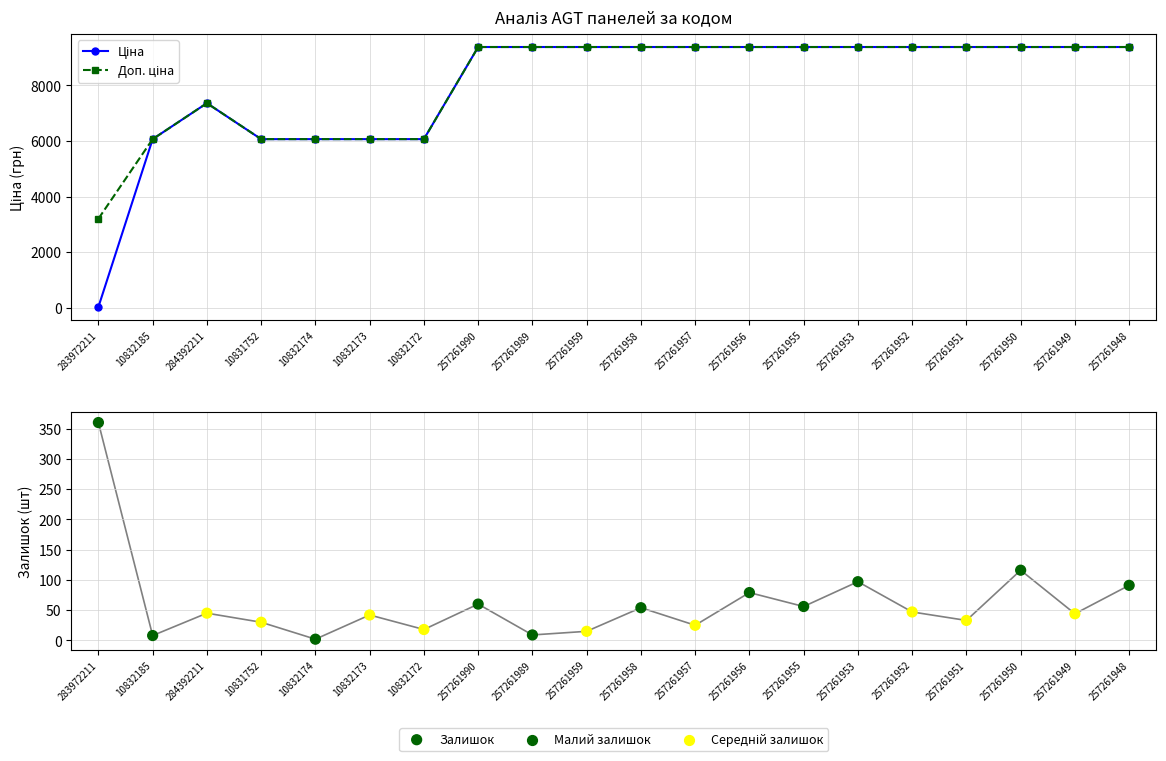

What are all the series names shown in the legend?

Ціна, Доп. ціна, Залишок